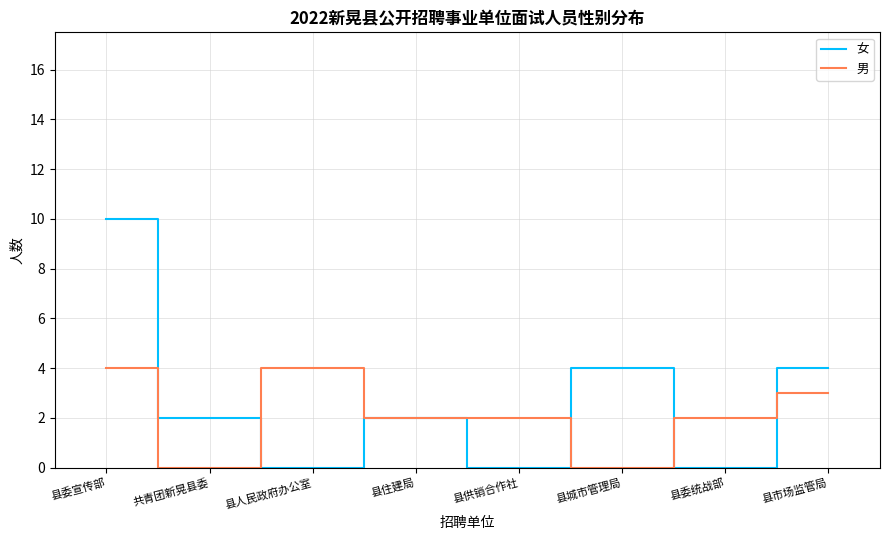

At which category is the sum across all series the highest?

县委宣传部